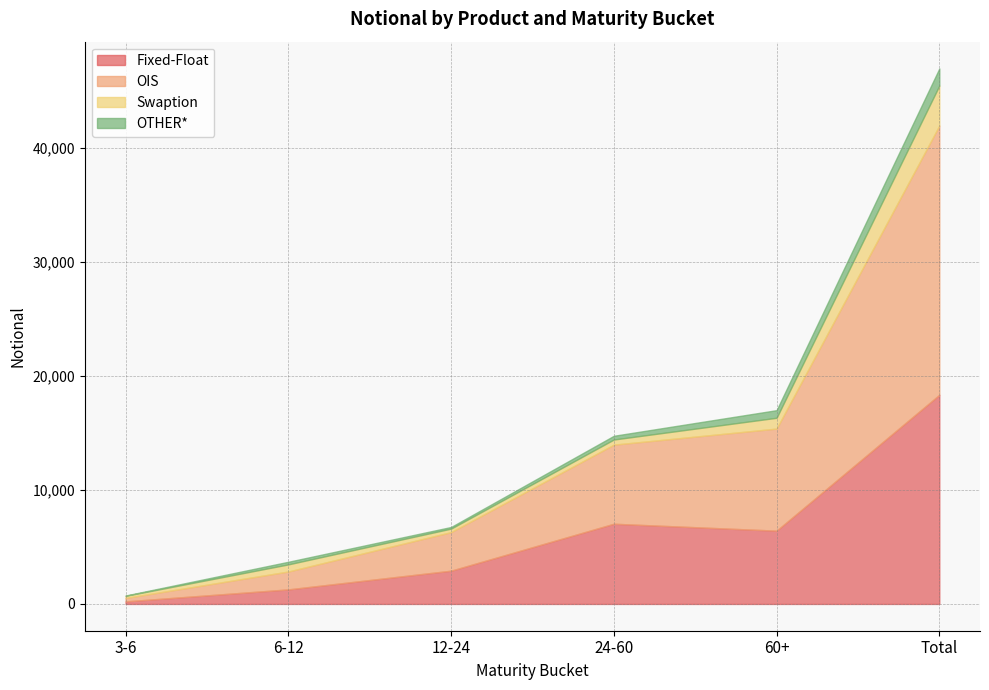

Is the value of OIS at Total greater than the value of Fixed-Float at 3-6?

Yes